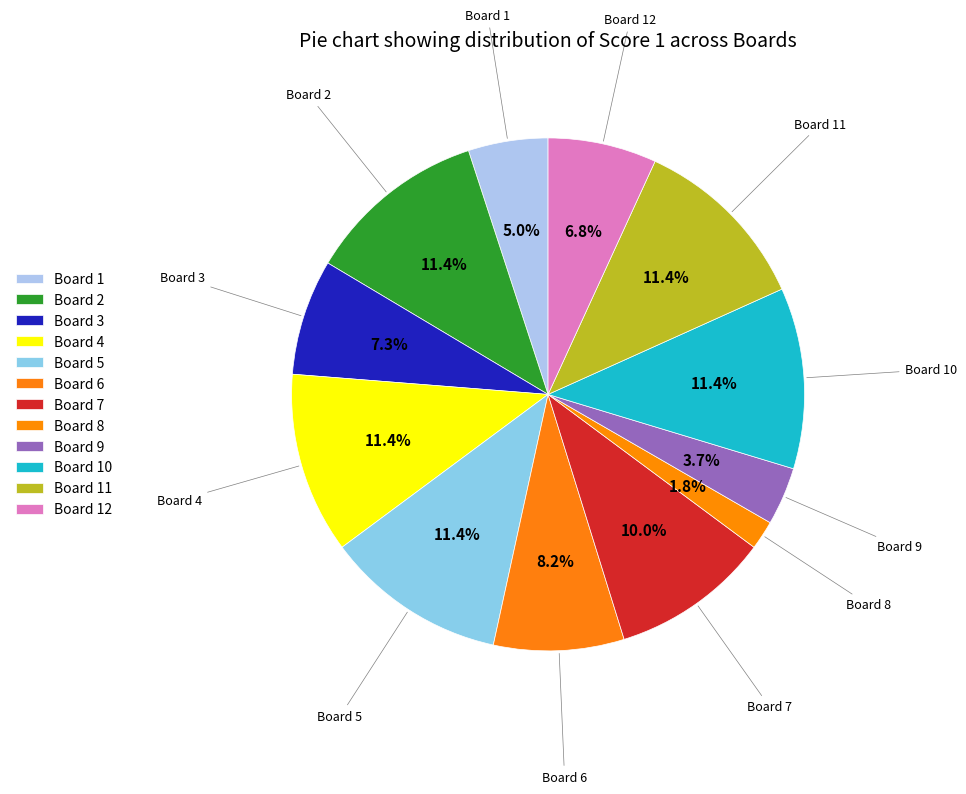

Is Board 9 the majority of the pie?

No